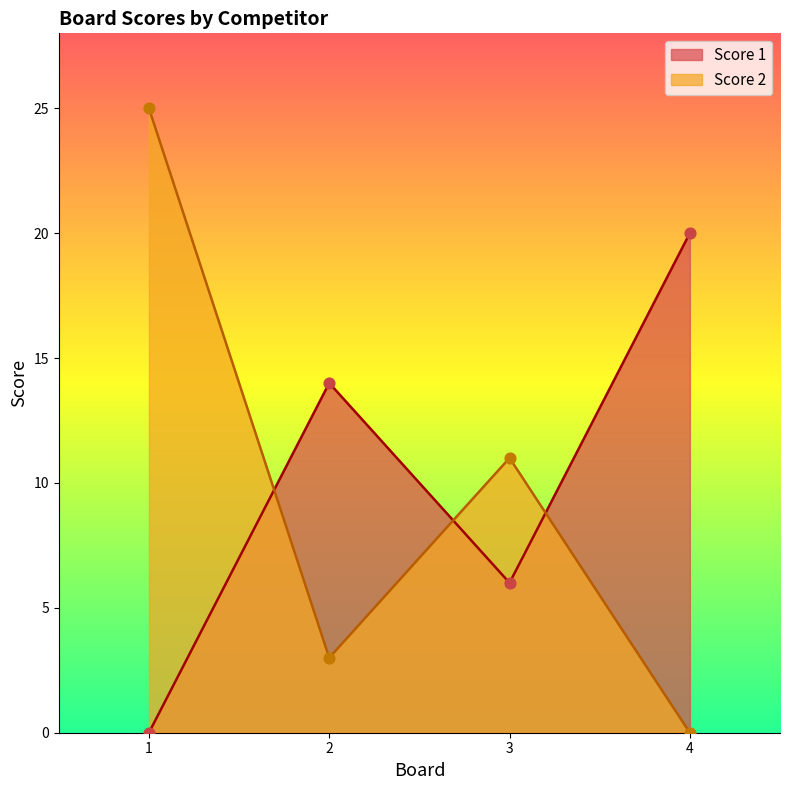

What is the total value across all series at 4?

20